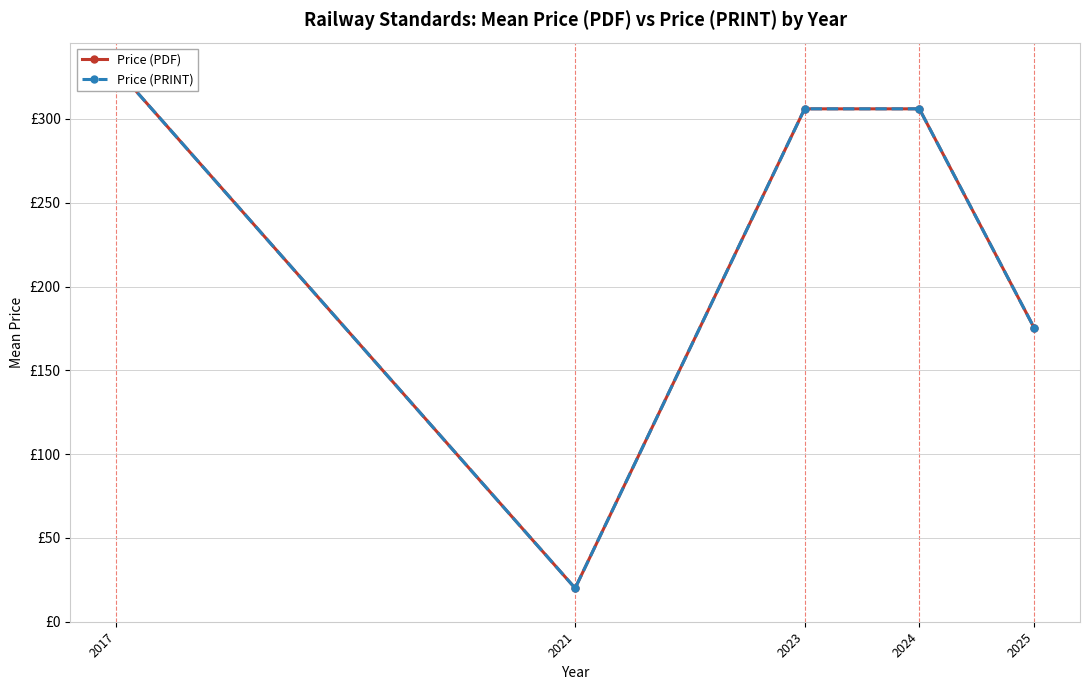

What is the difference between the maximum and second lowest values in the Price (PRINT) series?

154.6